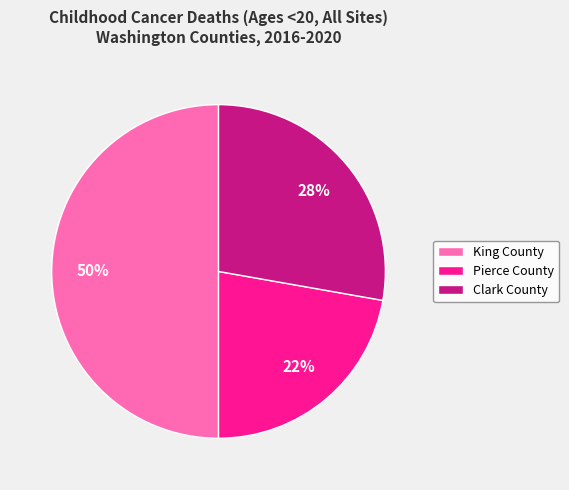

To the nearest percent, what is the difference between the King County and Clark County slice percentages?

22%